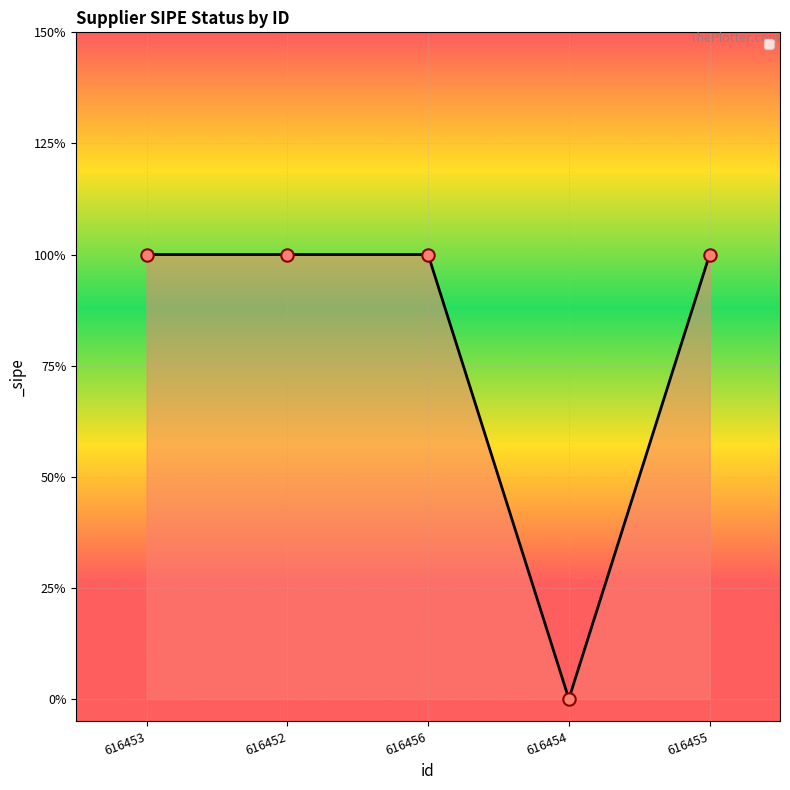

Is this an area chart (filled region under the line)?

Yes